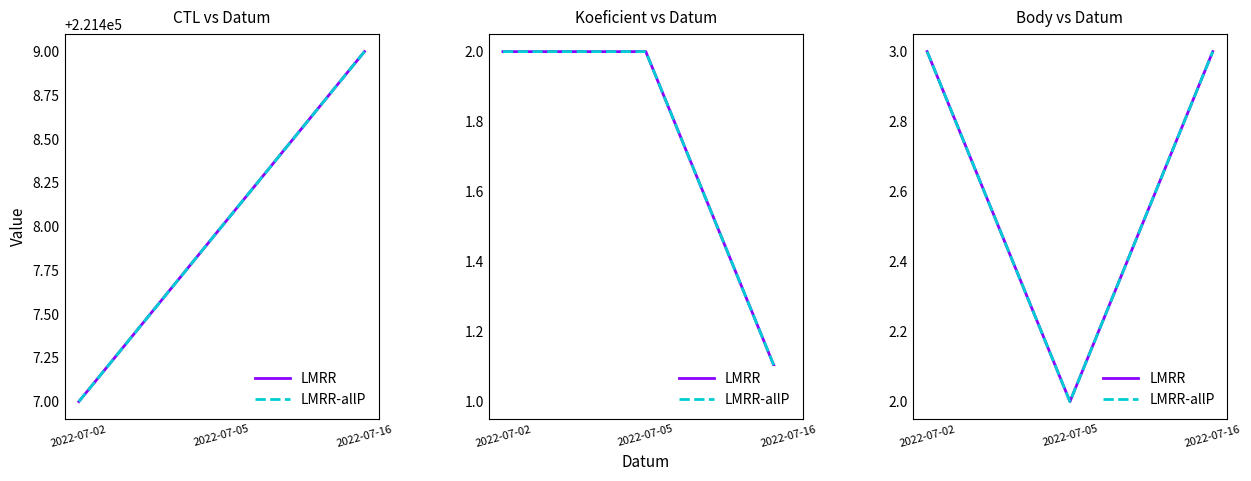

Which series changed the most between 2022-07-05 and 2022-07-16?

LMRR